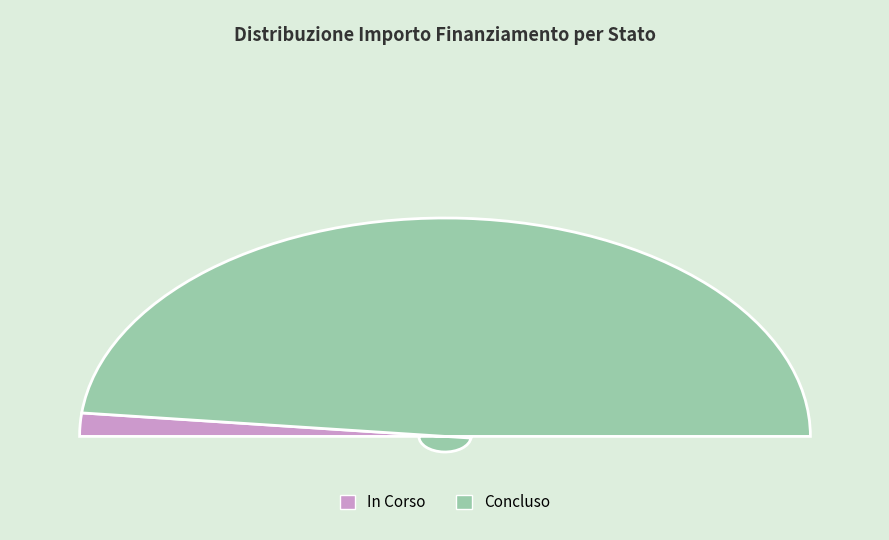

Count the number of slices in the pie.

2